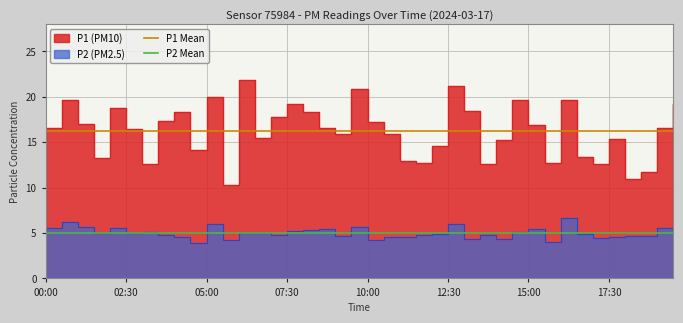

What position from the left is 33?

34